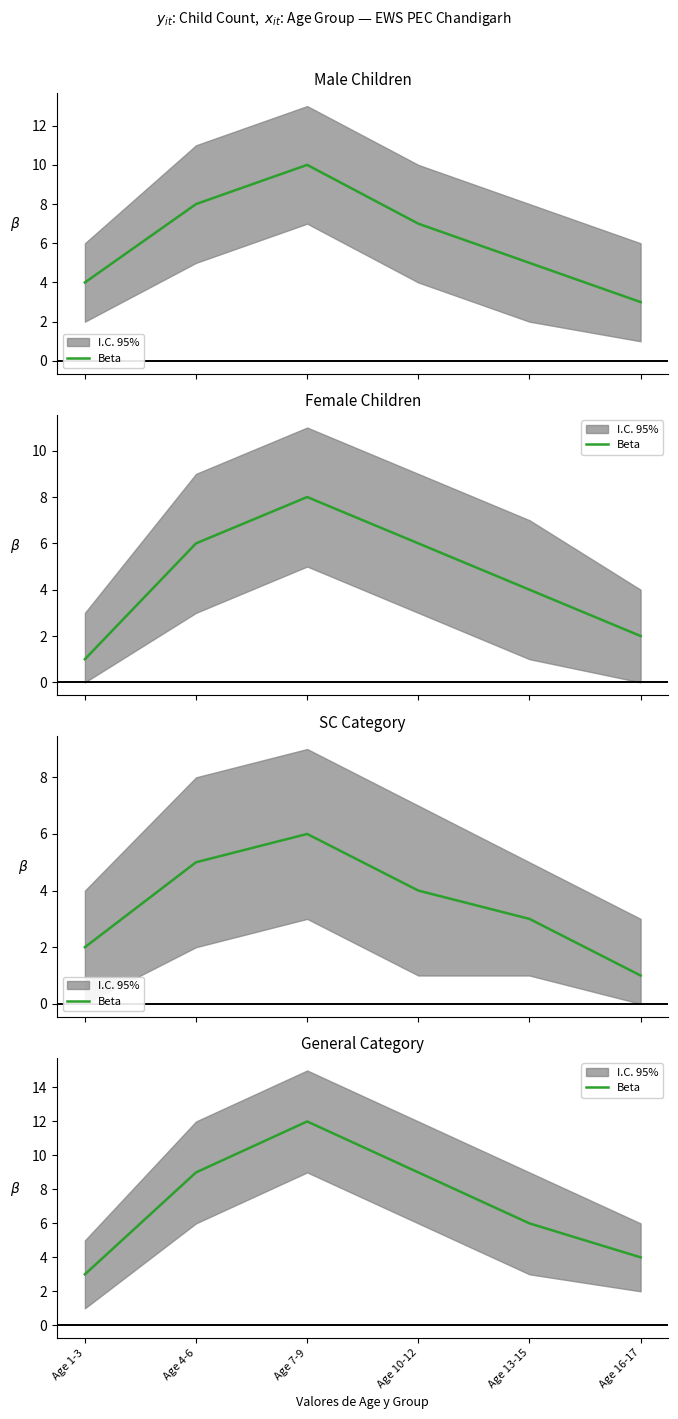

How many lines are shown in the chart?

1